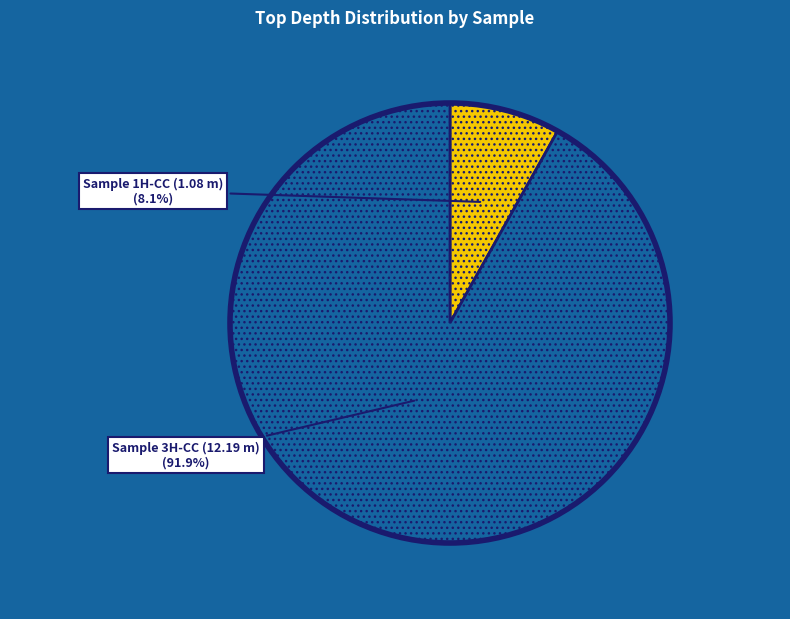

What is the majority slice?

Sample 3H-CC (12.19 m)